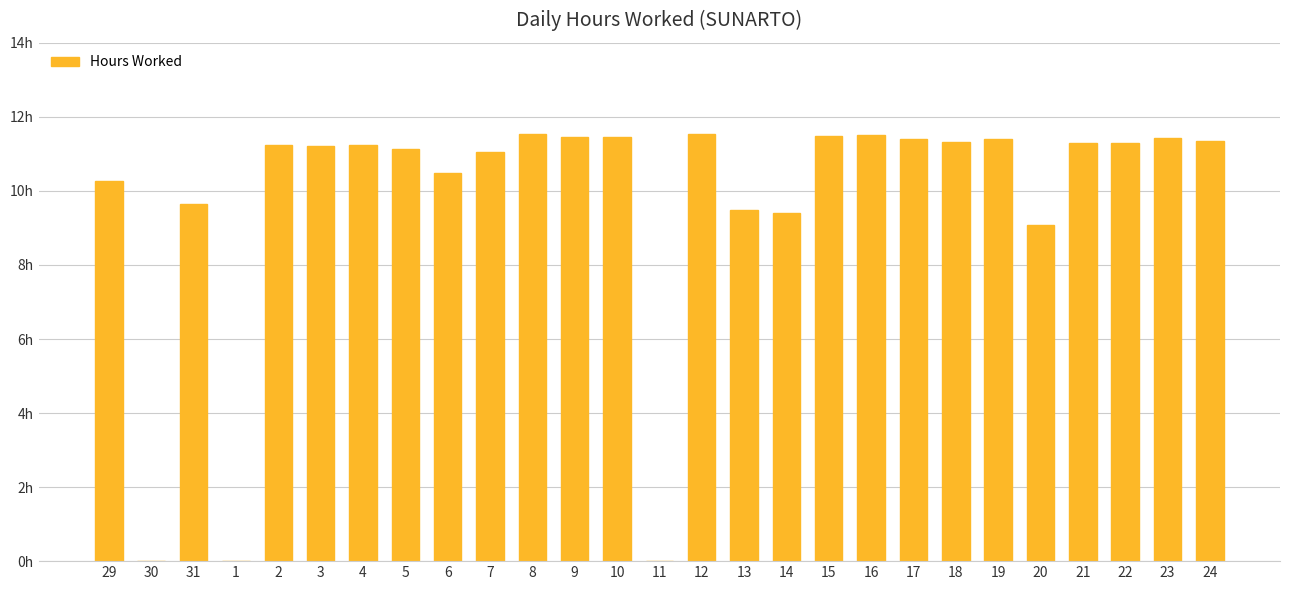

Where does the data first go above 11?

2